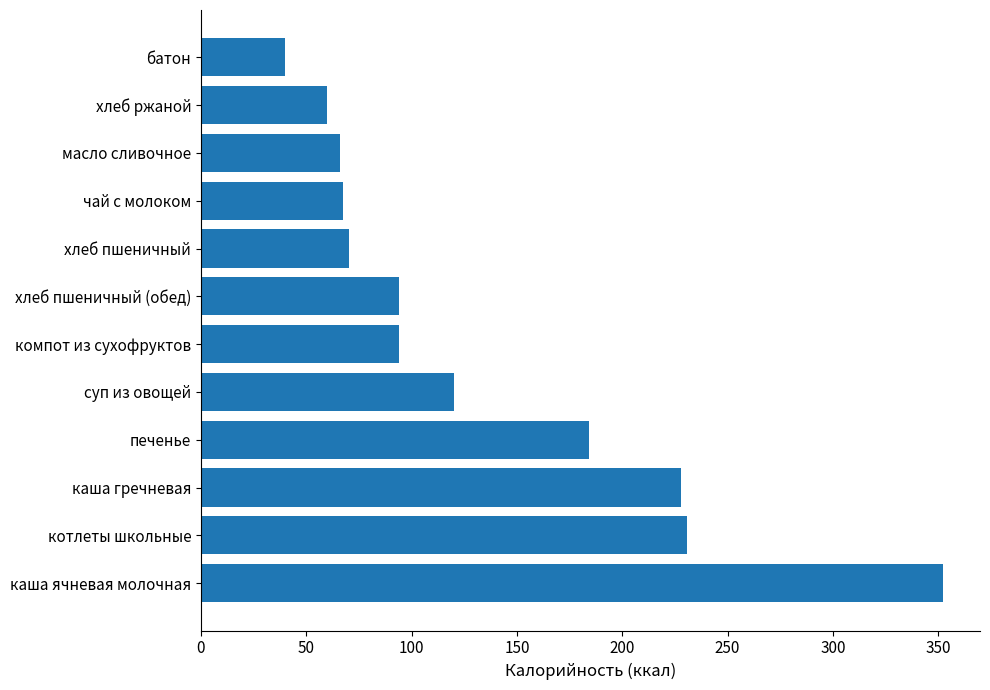

Are the bars grouped side by side (vs. stacked)?

No